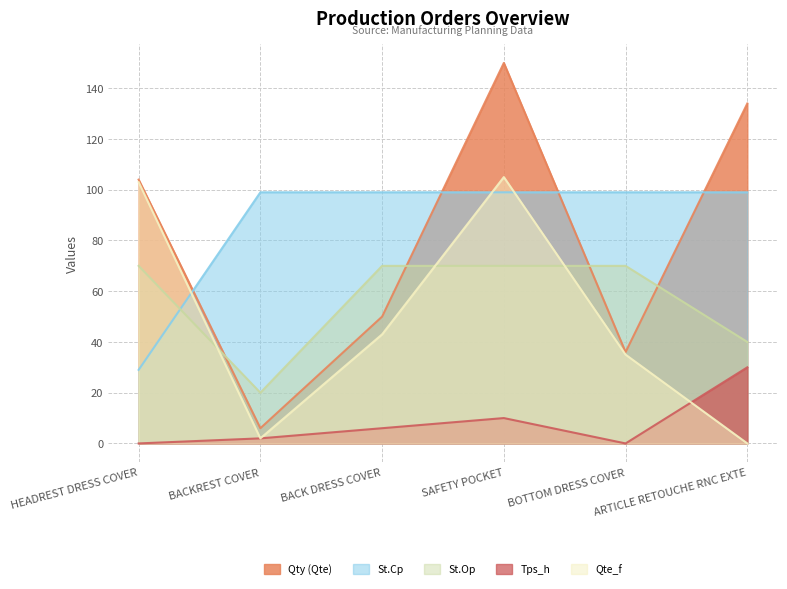

At BOTTOM DRESS COVER, list the series in order from smallest to largest.

Tps_h, Qte_f, Qty (Qte), St.Op, St.Cp